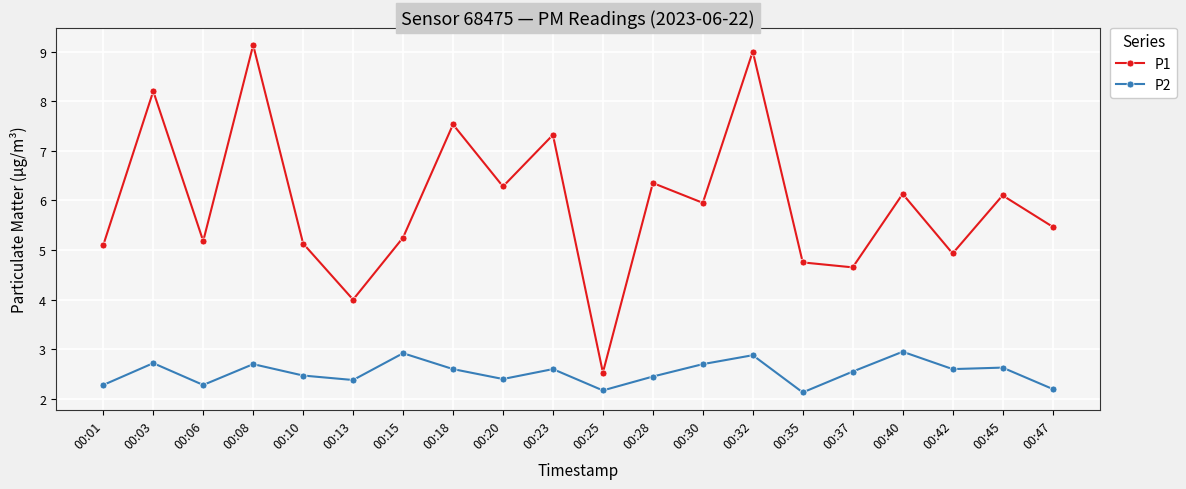

What is the value of the P2 point at the 2nd from the left?

2.7